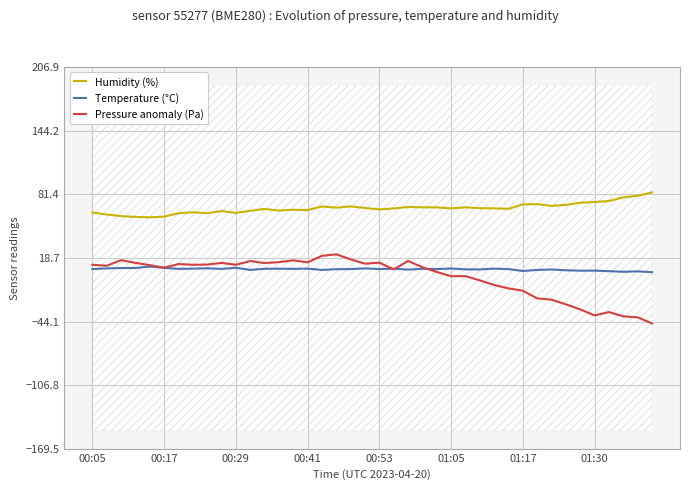

What is the difference between the Pressure anomaly (Pa) values at 13 and 9?

0.8